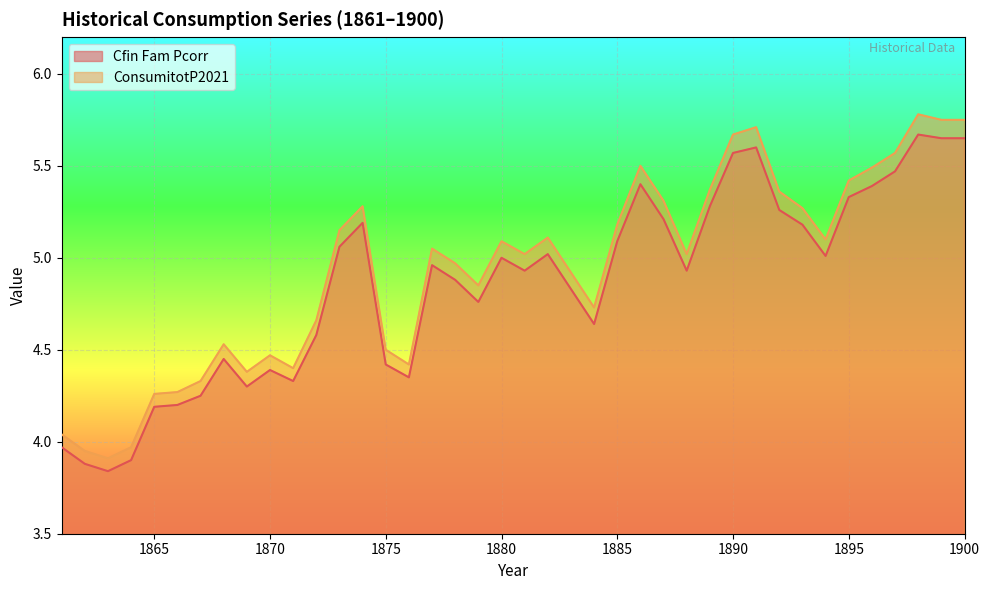

Where is the first local maximum for Cfin Fam Pcorr?

1868